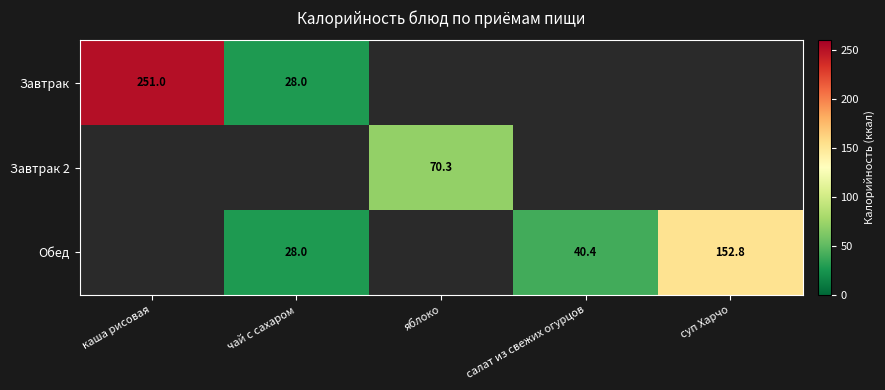

The Обед series shows 13.7 at салат из свежих огурцов. True or false?

False